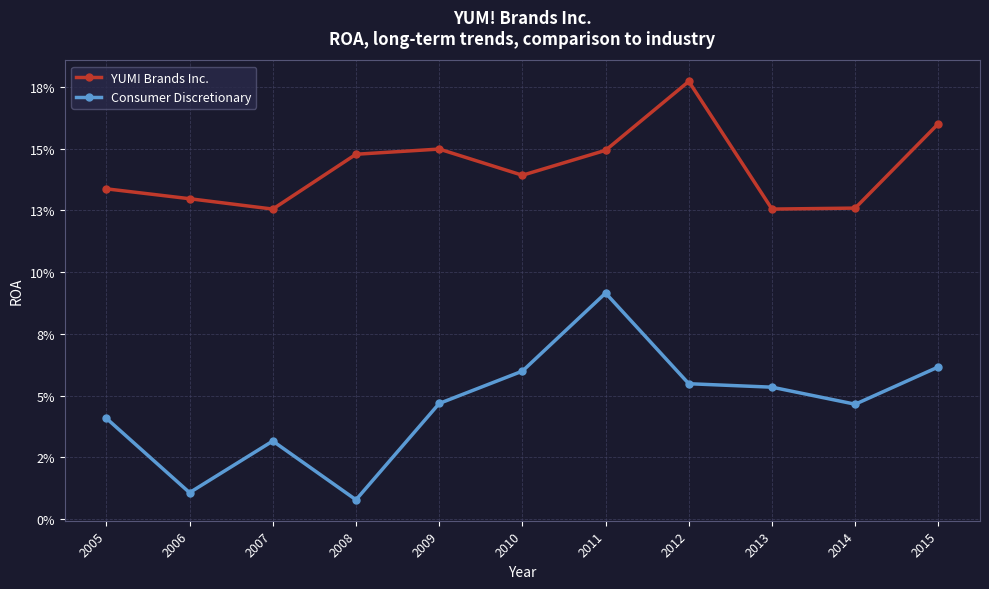

What is the difference between the maximum and minimum values in the Consumer Discretionary series?

0.1